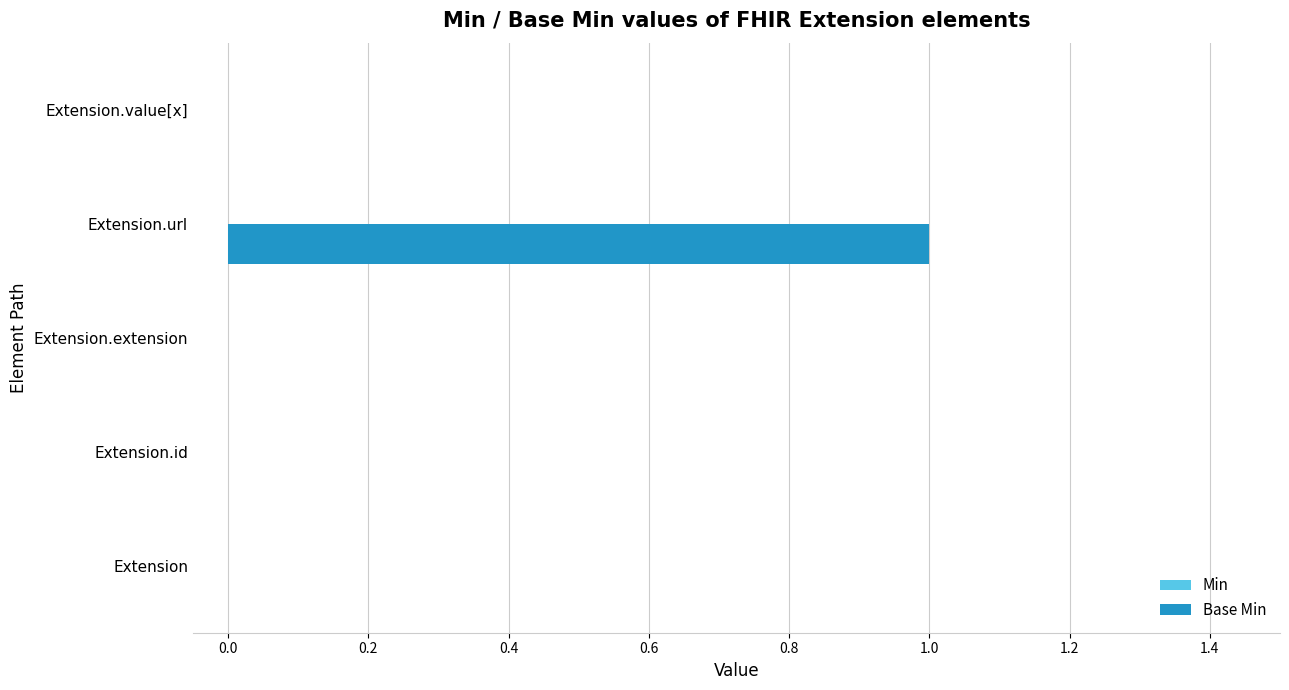

At which category does the chart reach its peak across all series?

Extension.url